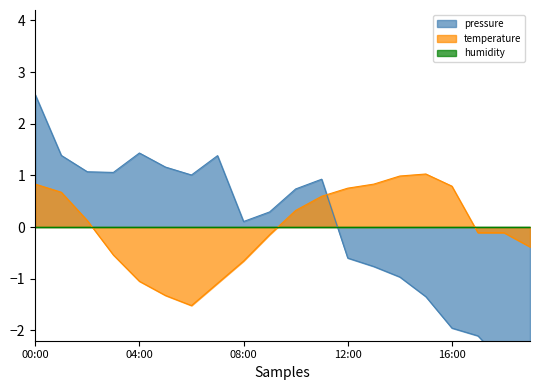

Does the chart have visible grid lines?

No